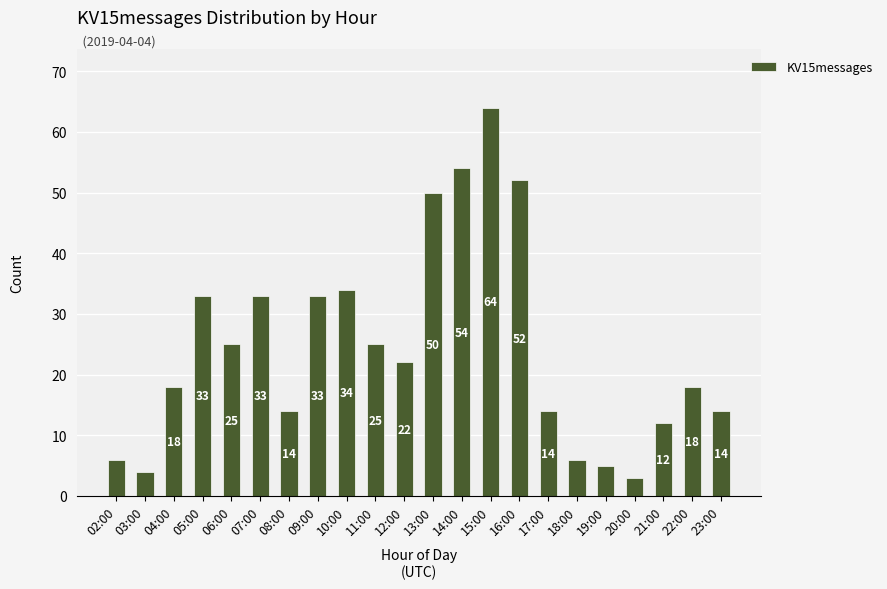

At which category does the chart reach its minimum across all series?

20:00